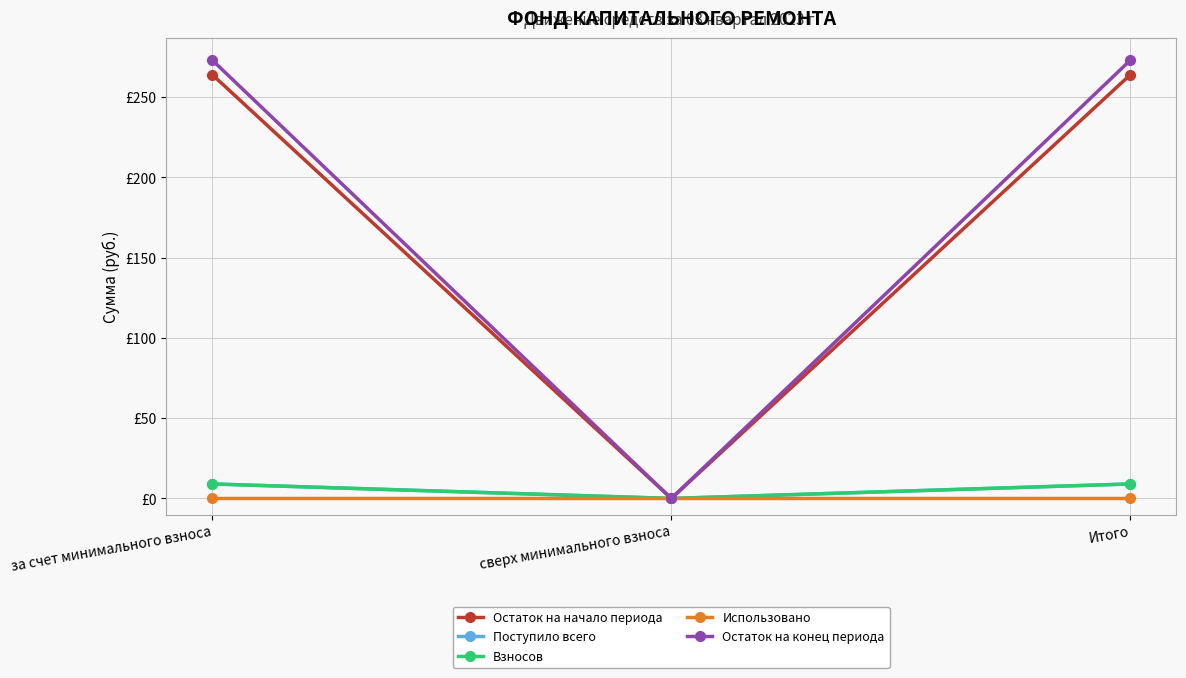

Is this an area chart (filled region under the line)?

No